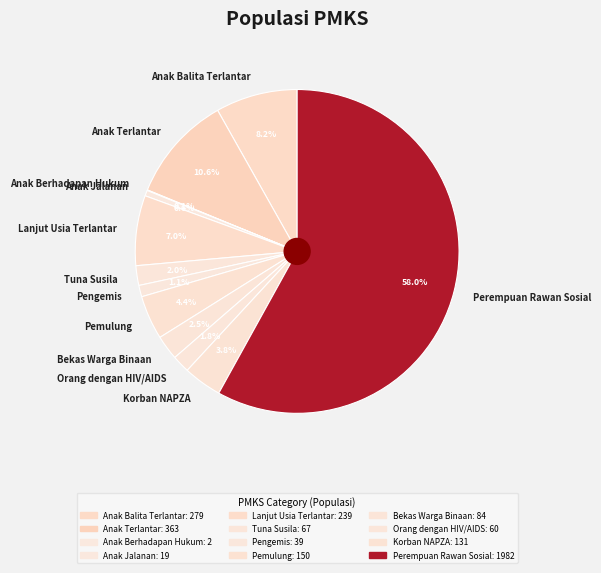

Which has a higher value, Bekas Warga Binaan or Pemulung?

Pemulung